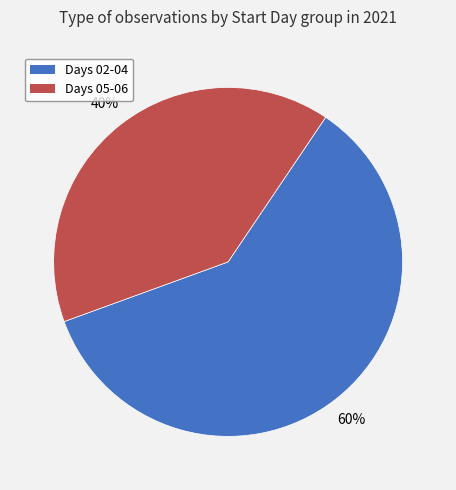

To the nearest percent, what is the difference between the largest and smallest slice percentages?

20%